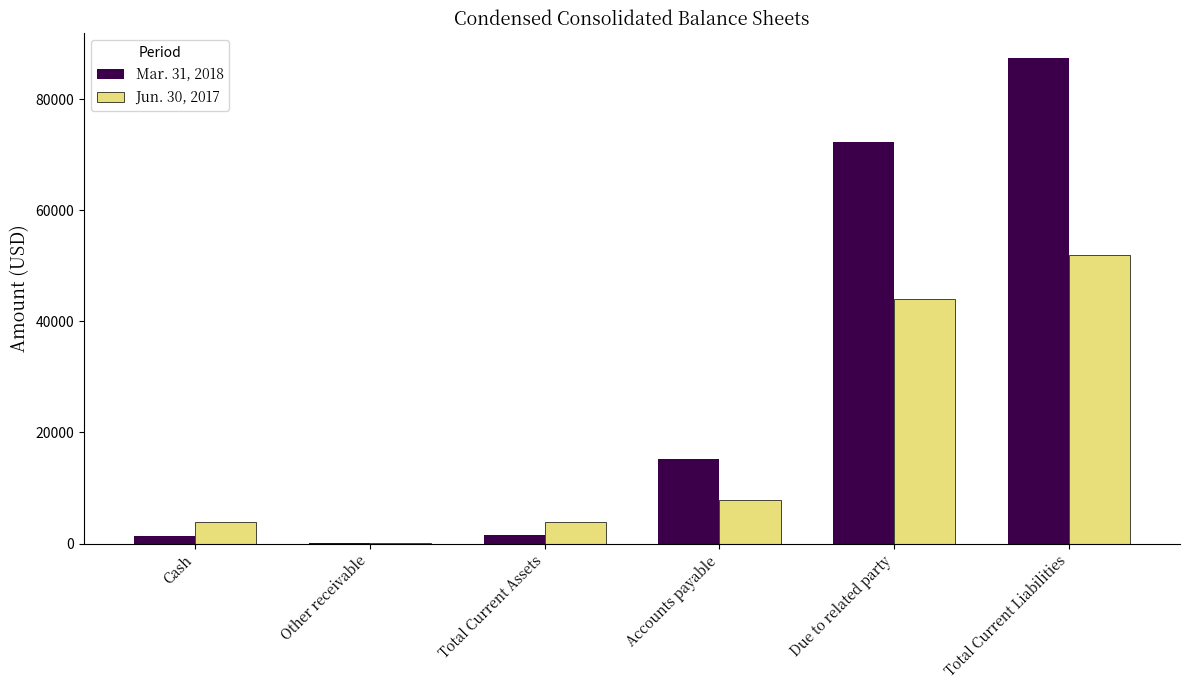

At which label does Jun. 30, 2017 reach its peak?

Total Current Liabilities